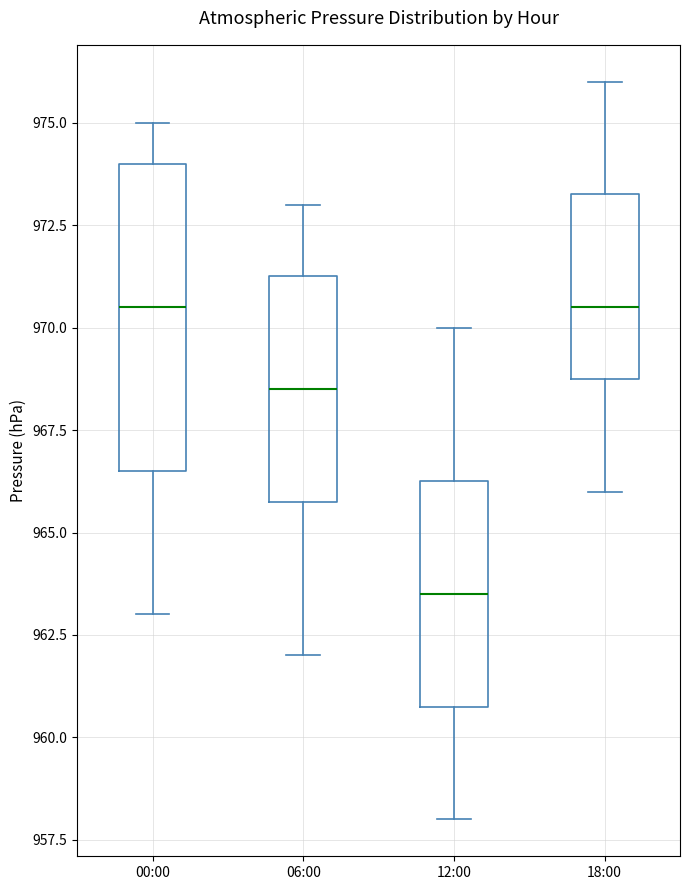

Reading left to right, transcribe this box plot: for each box, give where its median line is, the range the box spans, and where its two whiskers end, as read against the y-axis. The values are not printed on the chart, so give them approximately, as read against the axis.

00:00: median 970.5, box 966.5 to 974.0, whiskers 963.0 to 975.0
06:00: median 968.5, box 966.0 to 971.5, whiskers 962.0 to 973.0
12:00: median 963.5, box 961.0 to 966.5, whiskers 958.0 to 970.0
18:00: median 970.5, box 969.0 to 973.5, whiskers 966.0 to 976.0